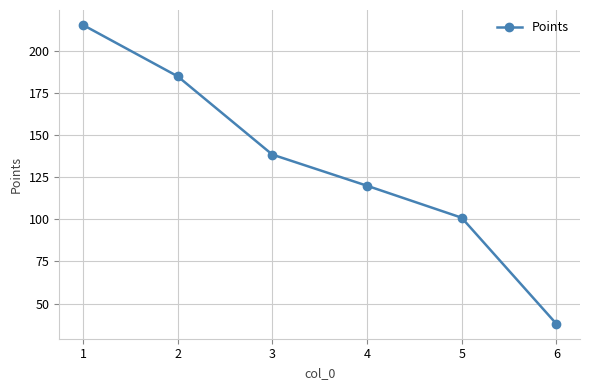

What is the ratio of the value at 5 to the value at 1?

0.5